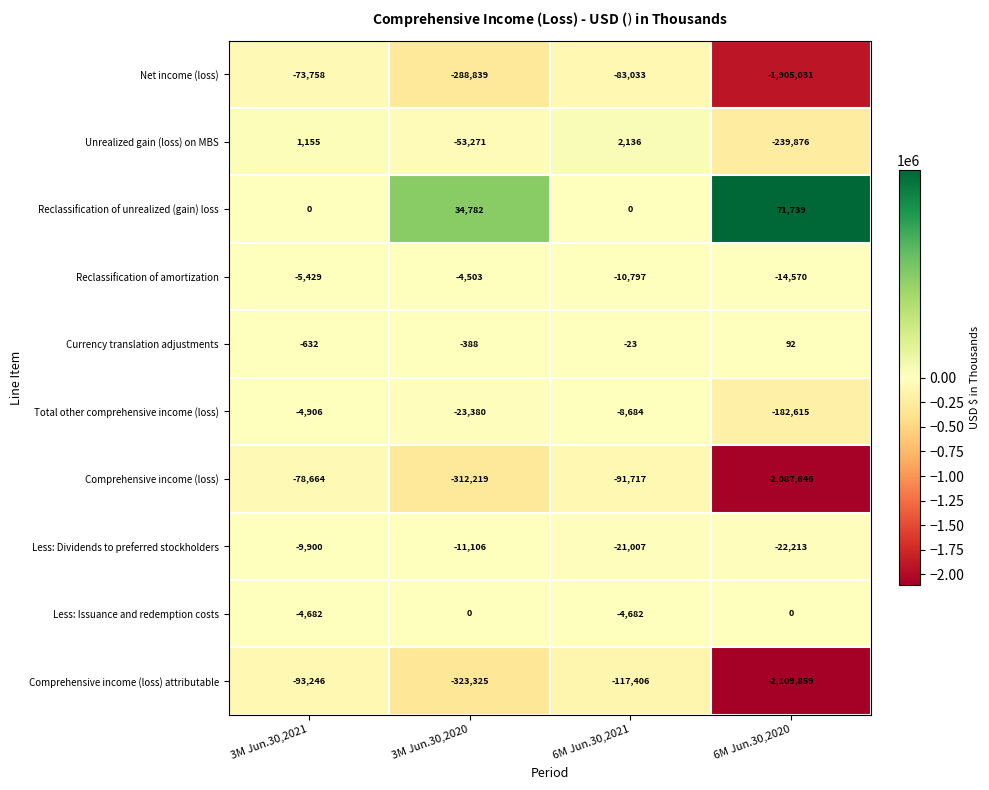

How many categories are shown in the chart?

4